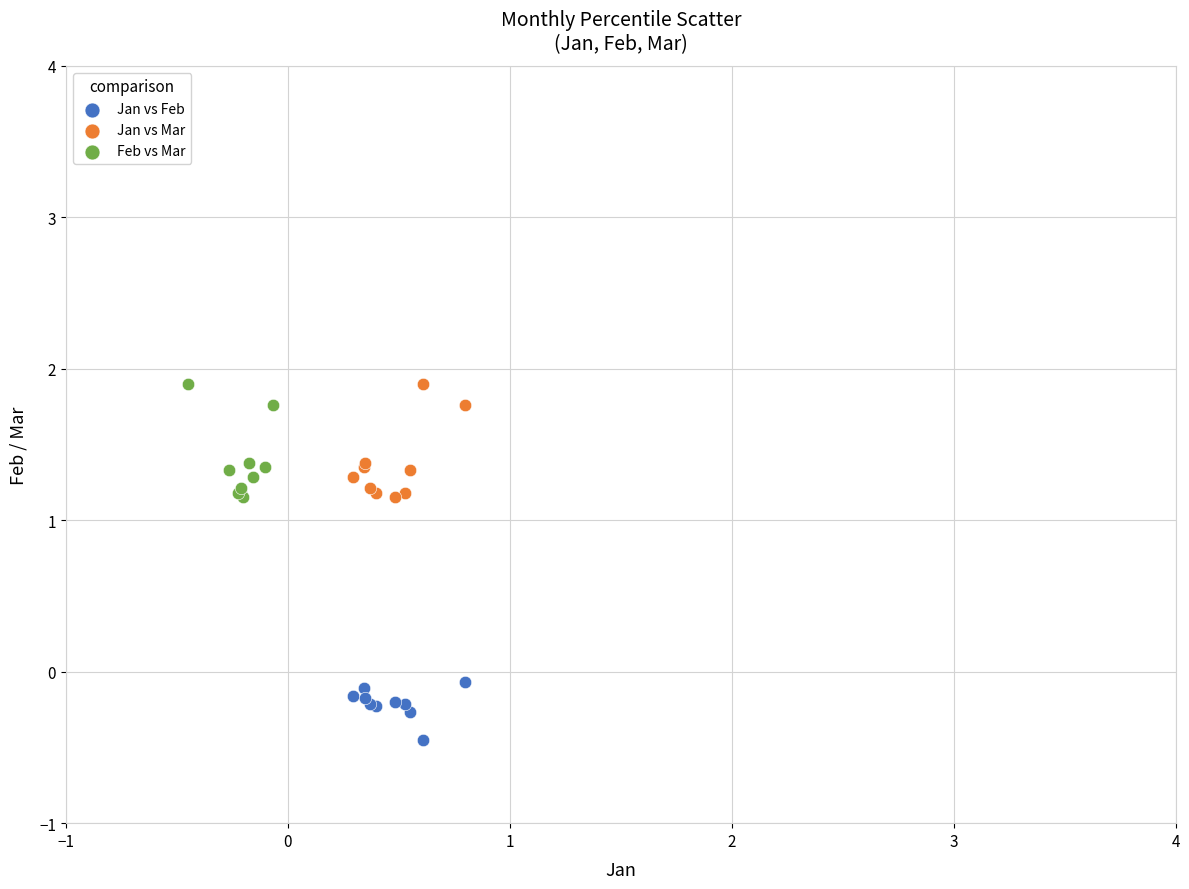

Which series reaches the minimum Y coordinate?

Jan vs Feb